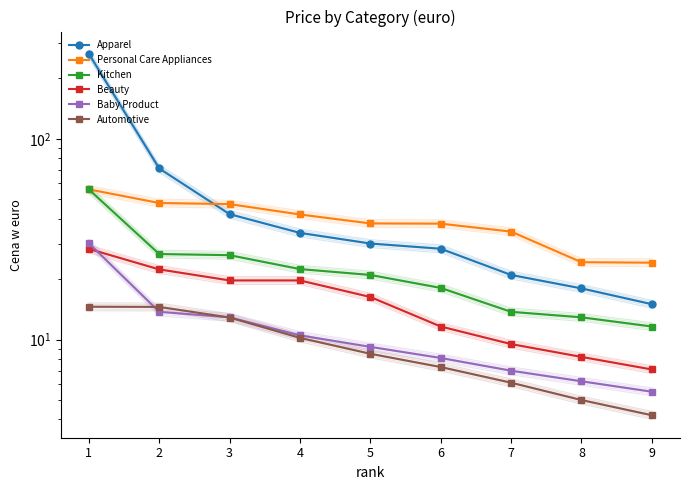

Read the Apparel value at 1.

265.0